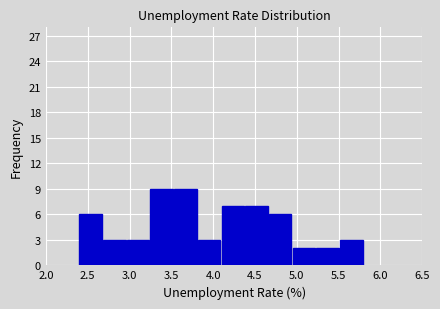

Reading left to right, transcribe this chart: for each bar, give the range it covers on the x-axis and its height. Neither the bar edges nor the heights are printed on the chart, so give them approximately, as read against the axes.

2.40 to 2.70: 6
2.70 to 2.95: 3
2.95 to 3.25: 3
3.25 to 3.55: 9
3.55 to 3.80: 9
3.80 to 4.10: 3
4.10 to 4.40: 7
4.40 to 4.65: 7
4.65 to 4.95: 6
4.95 to 5.25: 2
5.25 to 5.50: 2
5.50 to 5.80: 3